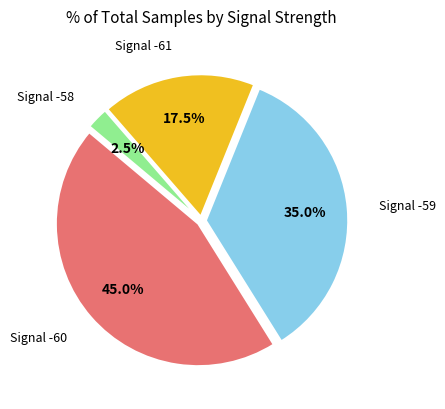

Does any single category account for the majority?

No